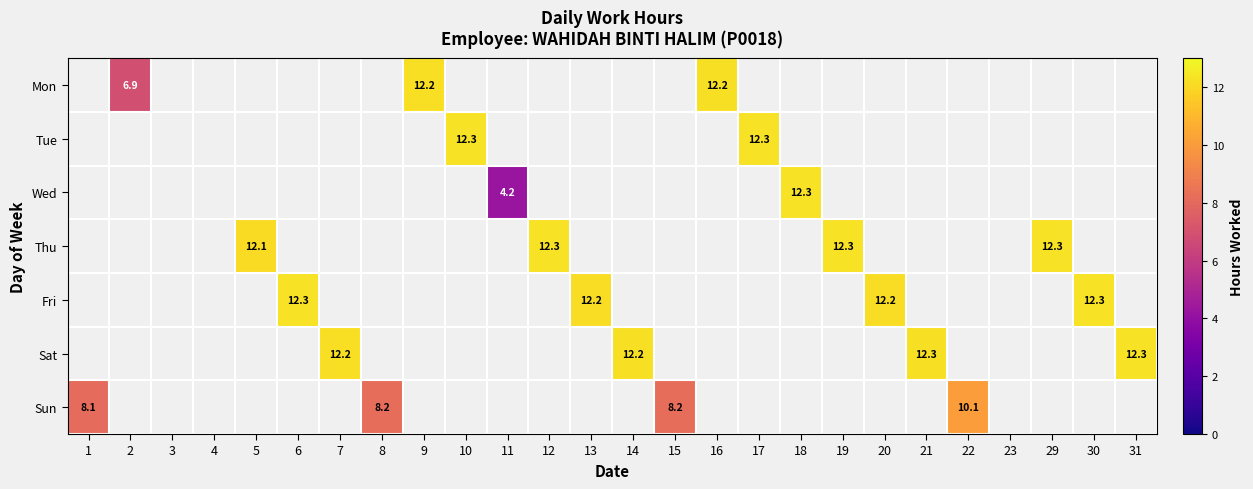

The Mon series shows 3.4 at 16. True or false?

False